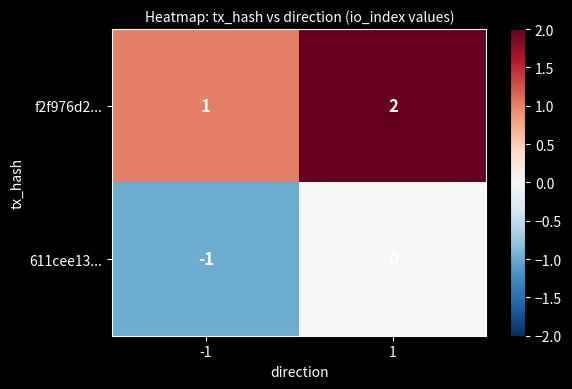

At -1, list the series in order from smallest to largest.

611cee13..., f2f976d2...